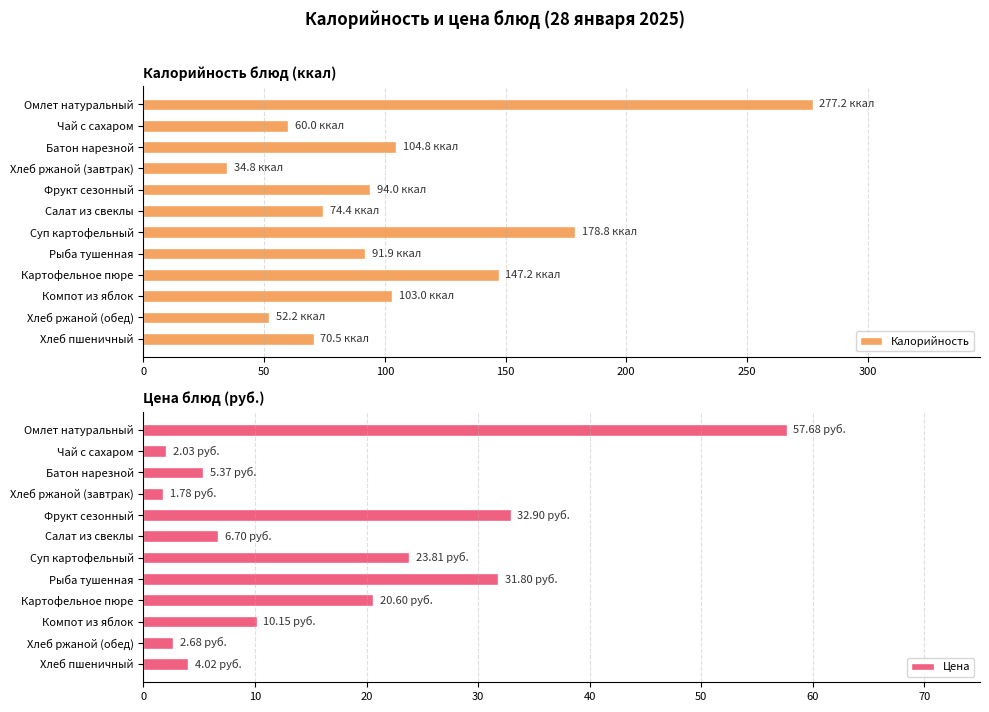

Which series has the largest total across all categories?

Калорийность